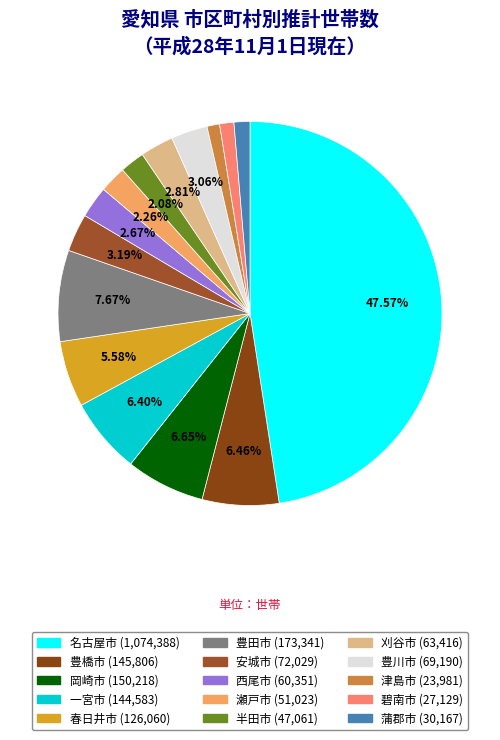

What is the total percentage of 豊田市 and 安城市?

10.9%